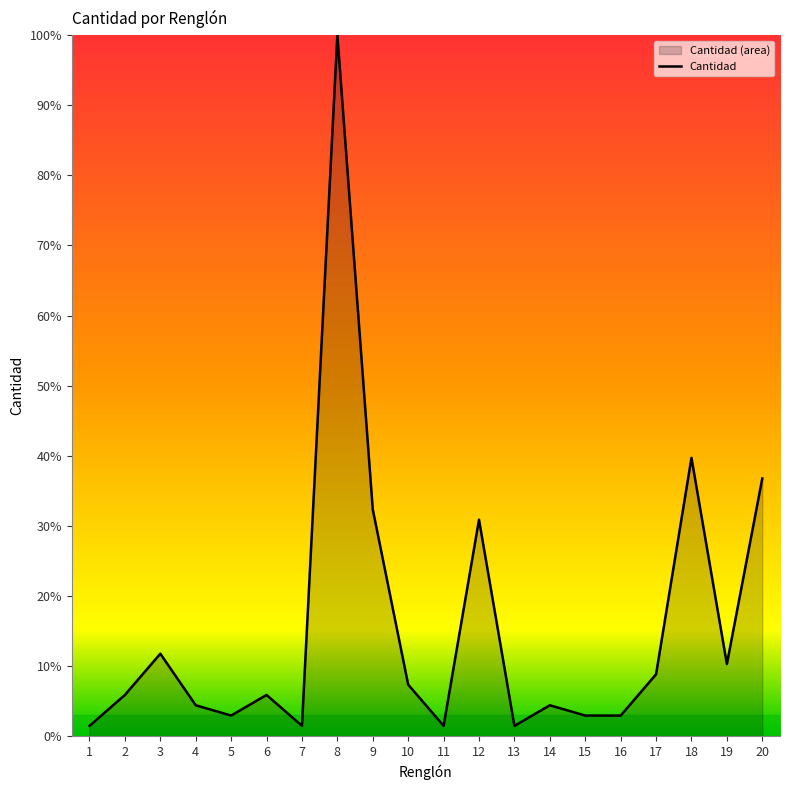

Which has a higher value, 7 or 9?

9